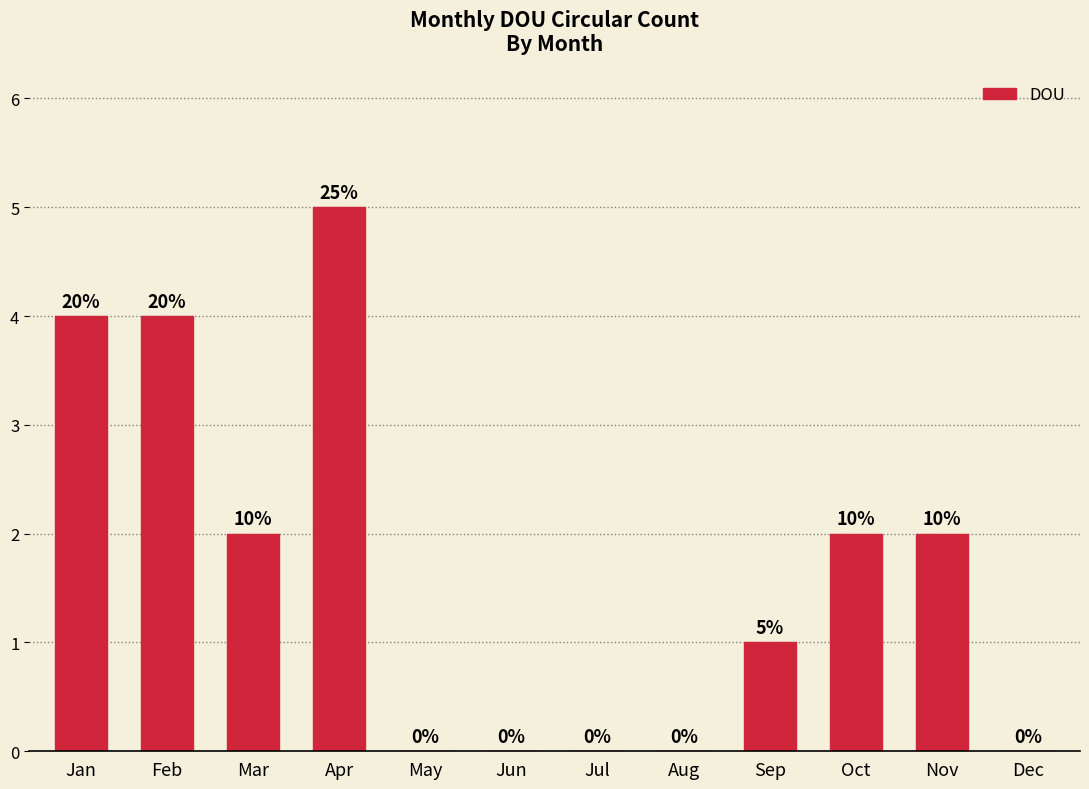

What is the sum of all values?

20